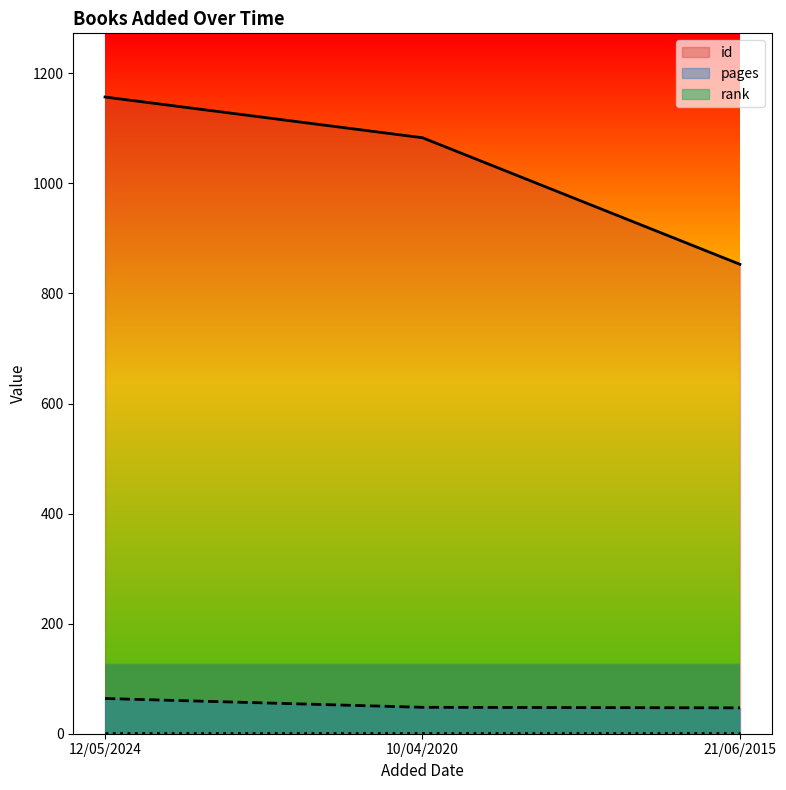

At which label does id reach its peak?

12/05/2024